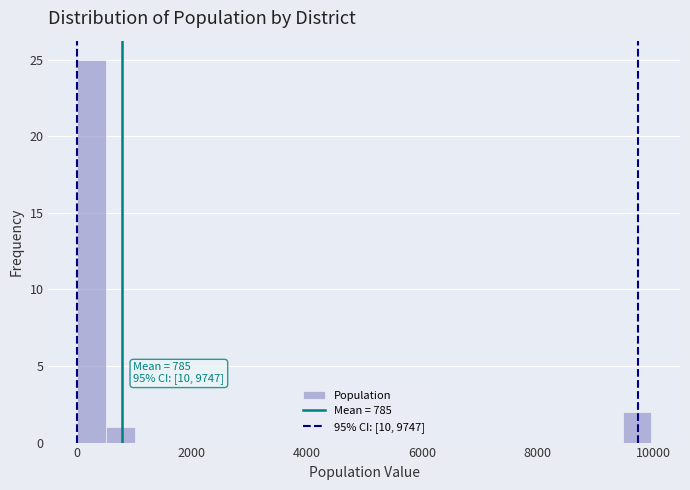

Around what value on the x-axis is the tallest bar? Give the approximate position of its centre, as read against the axis.

200